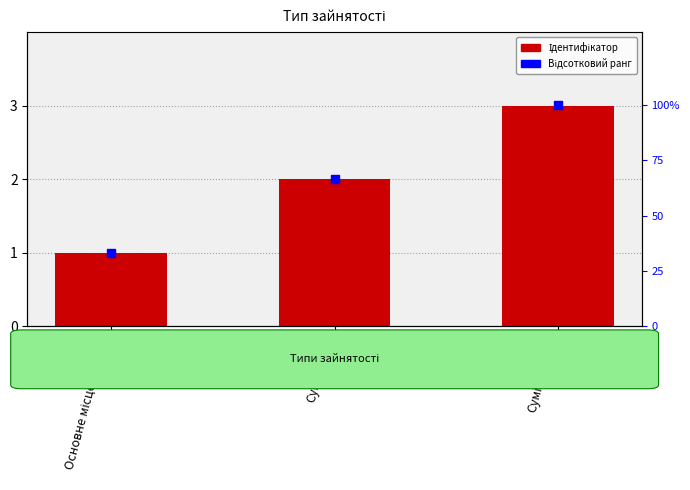

Which series reaches the minimum Y coordinate?

Ідентифікатор